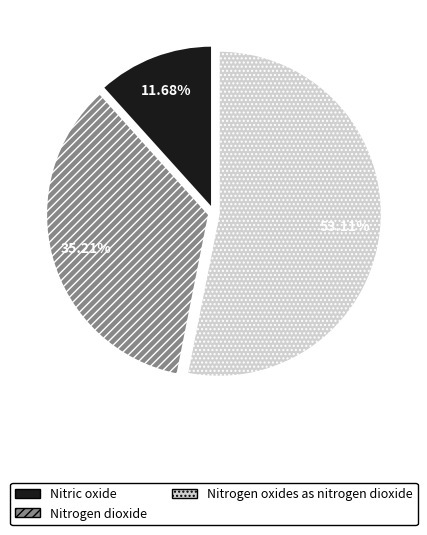

Count the number of slices in the pie.

3